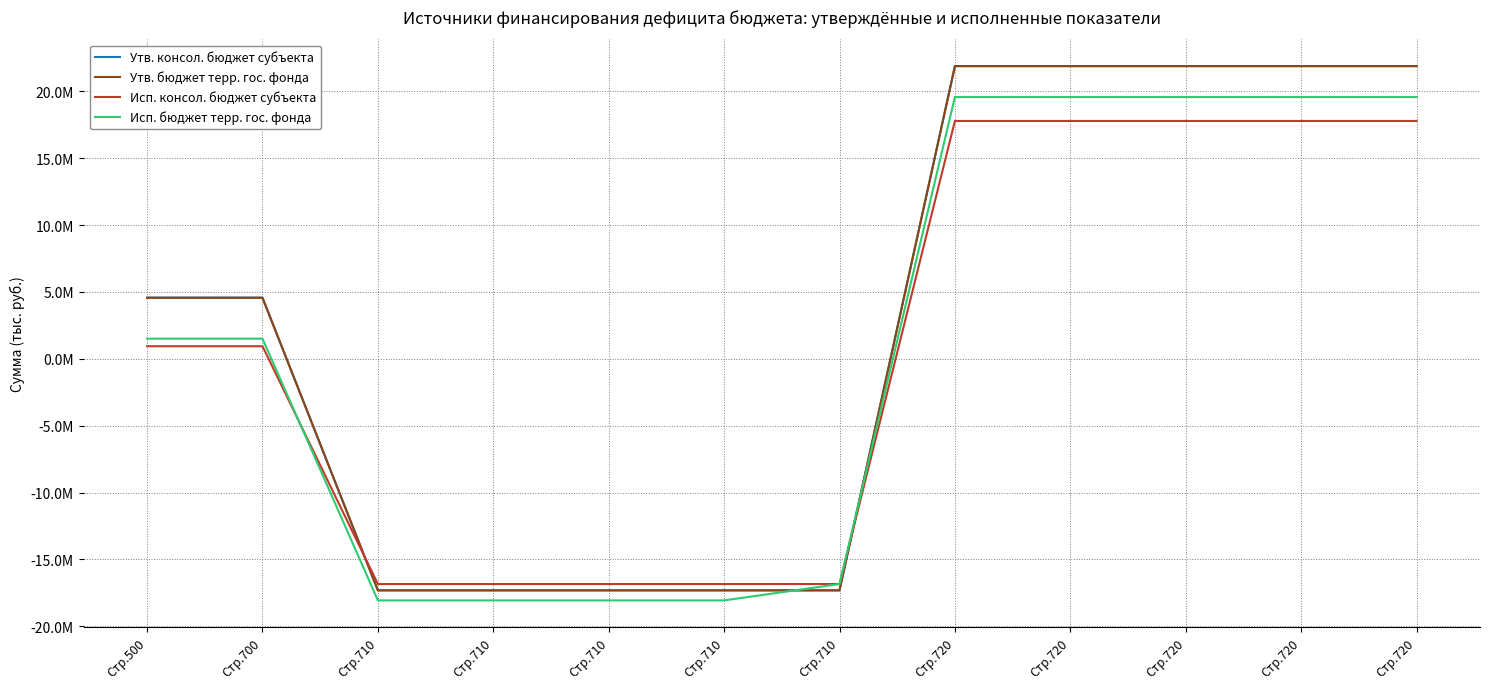

Is this an area chart (filled region under the line)?

No